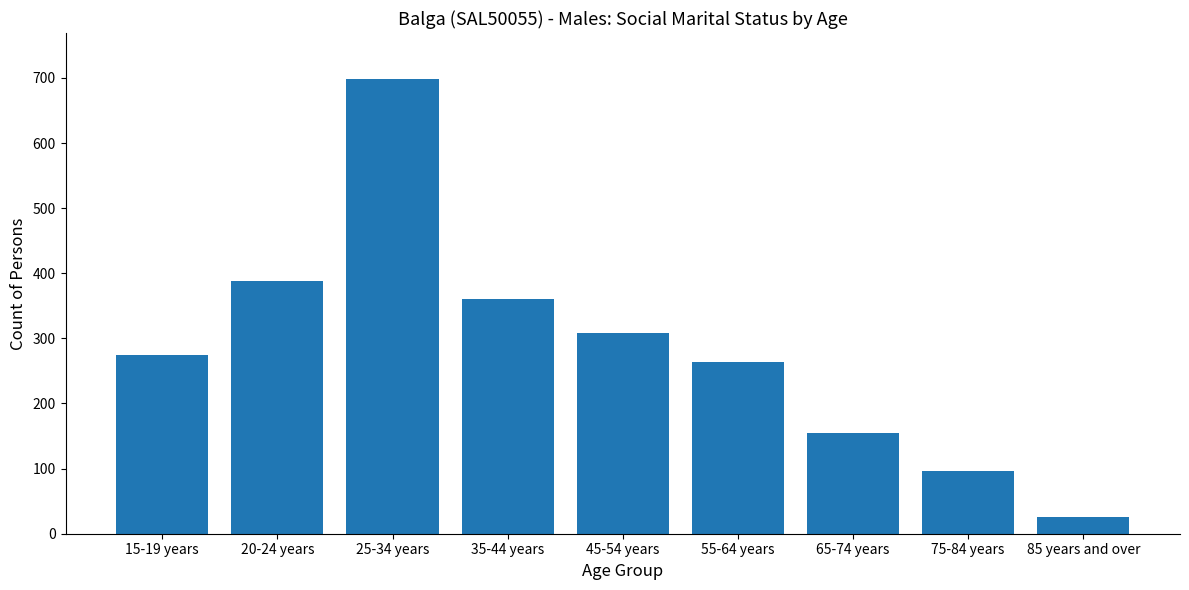

Rank the categories by value from lowest to highest.

85 years and over, 75-84 years, 65-74 years, 55-64 years, 15-19 years, 45-54 years, 35-44 years, 20-24 years, 25-34 years